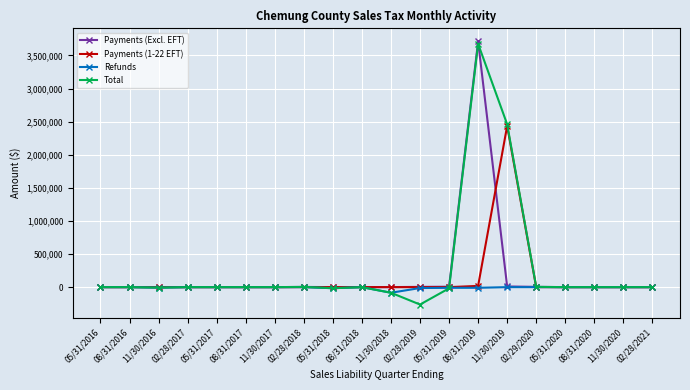

Which series has the largest total across all categories?

Total